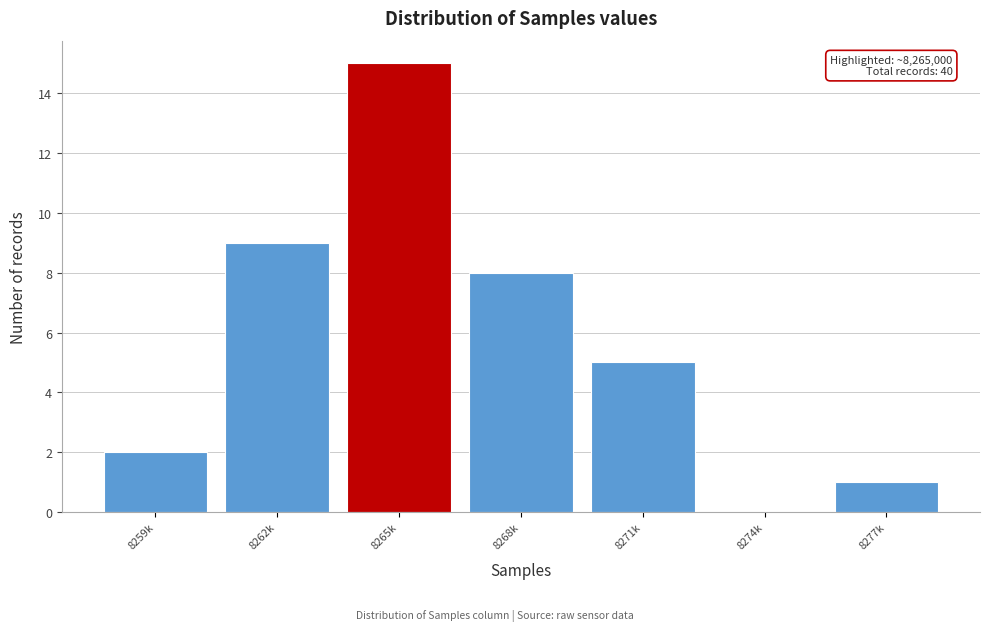

Reading right to left, what are all the values shown in this chart?

8277k=1	8274k=0	8271k=5	8268k=8	8265k=15	8262k=9	8259k=2